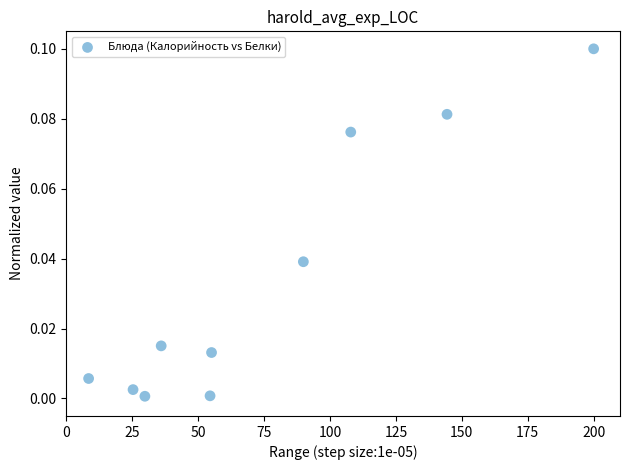

What is the average X value?

75.1